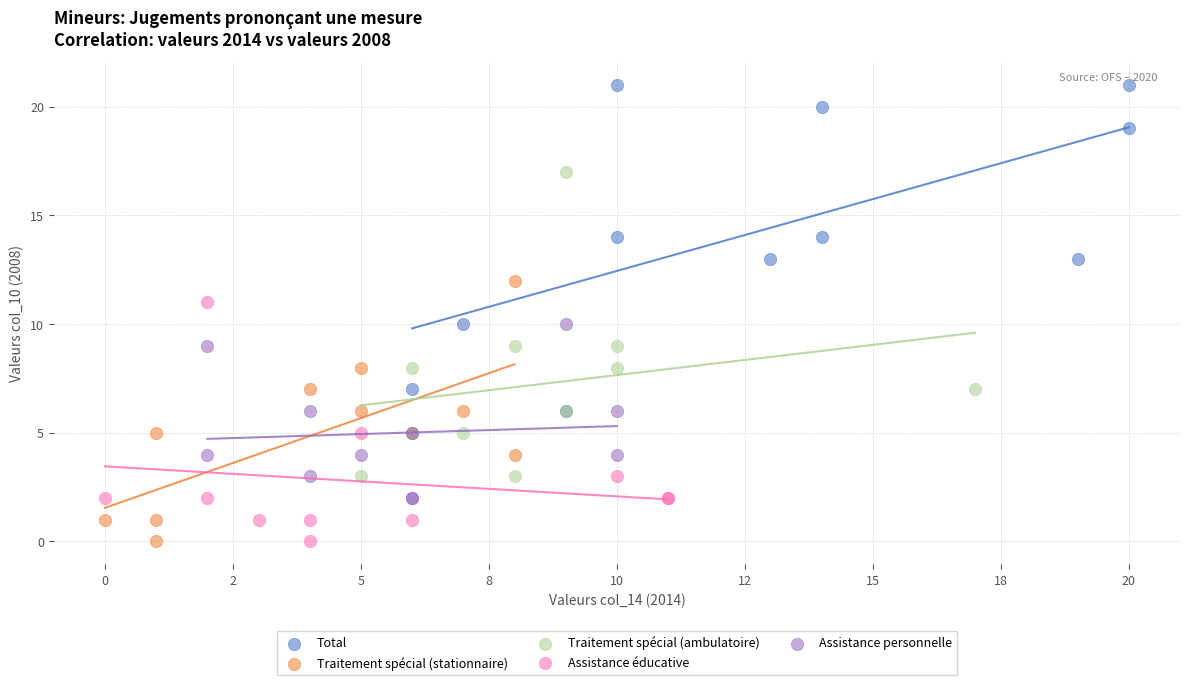

Which series contains the highest Y value?

Total